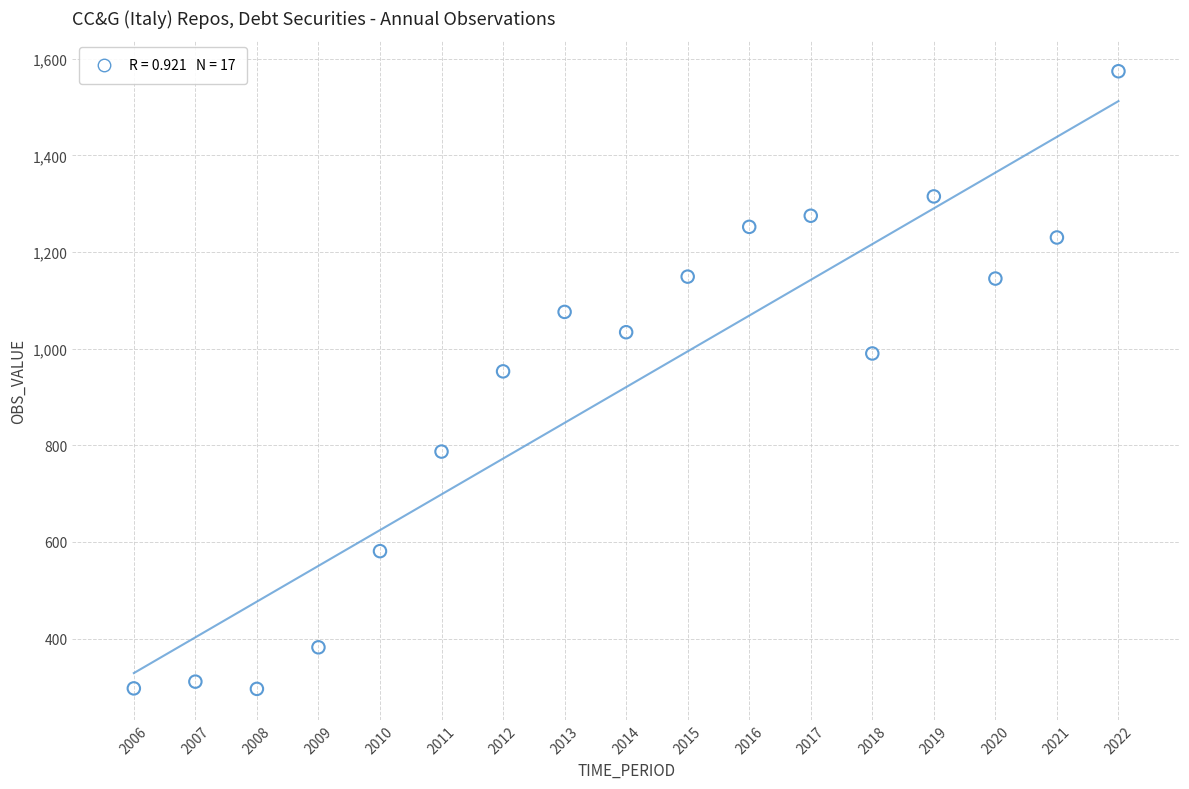

What is the range of Y values (max minus min)?

1278